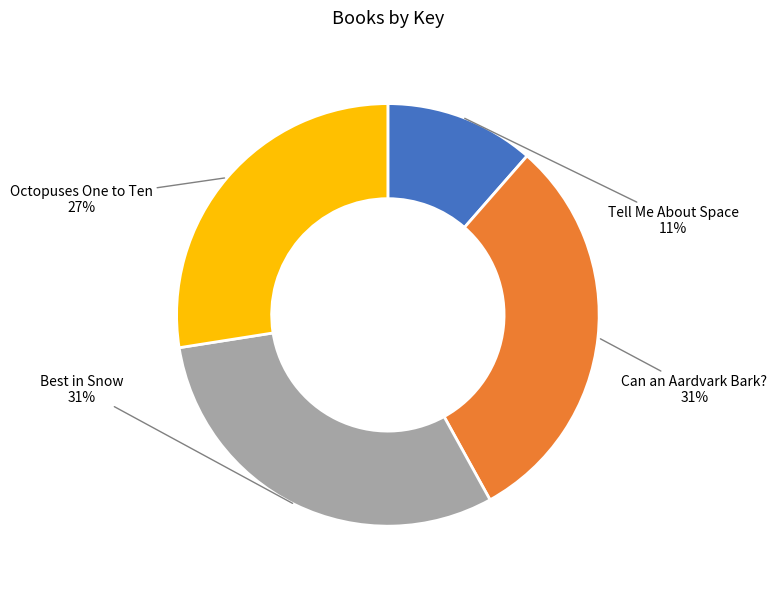

Is the sum of Octopuses One to Ten and Tell Me About Space greater than half?

No